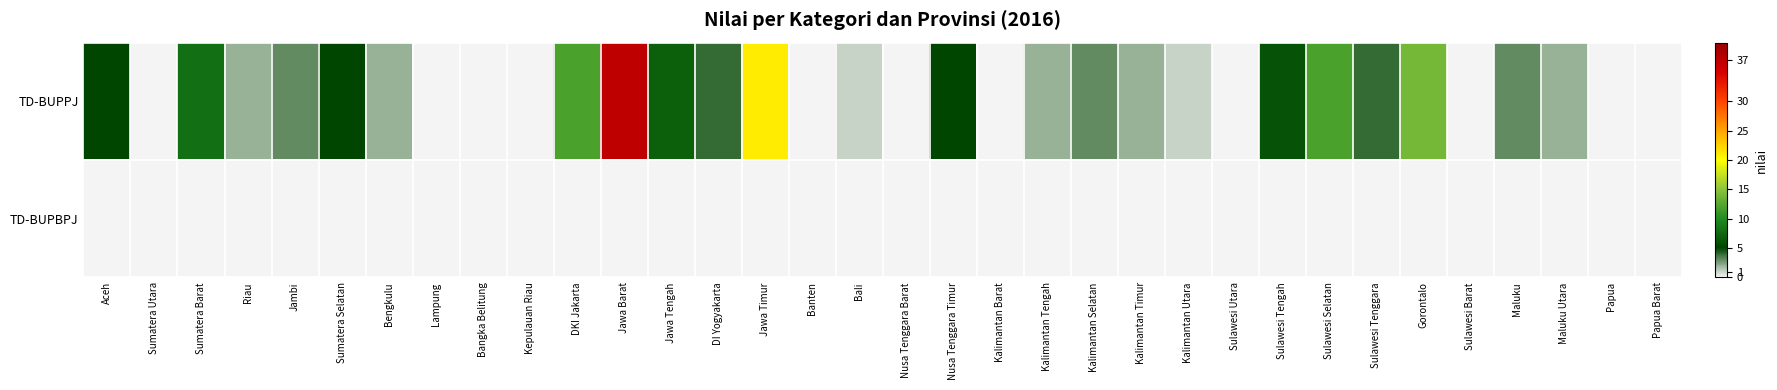

What is the total value across all series at Jawa Timur?

21